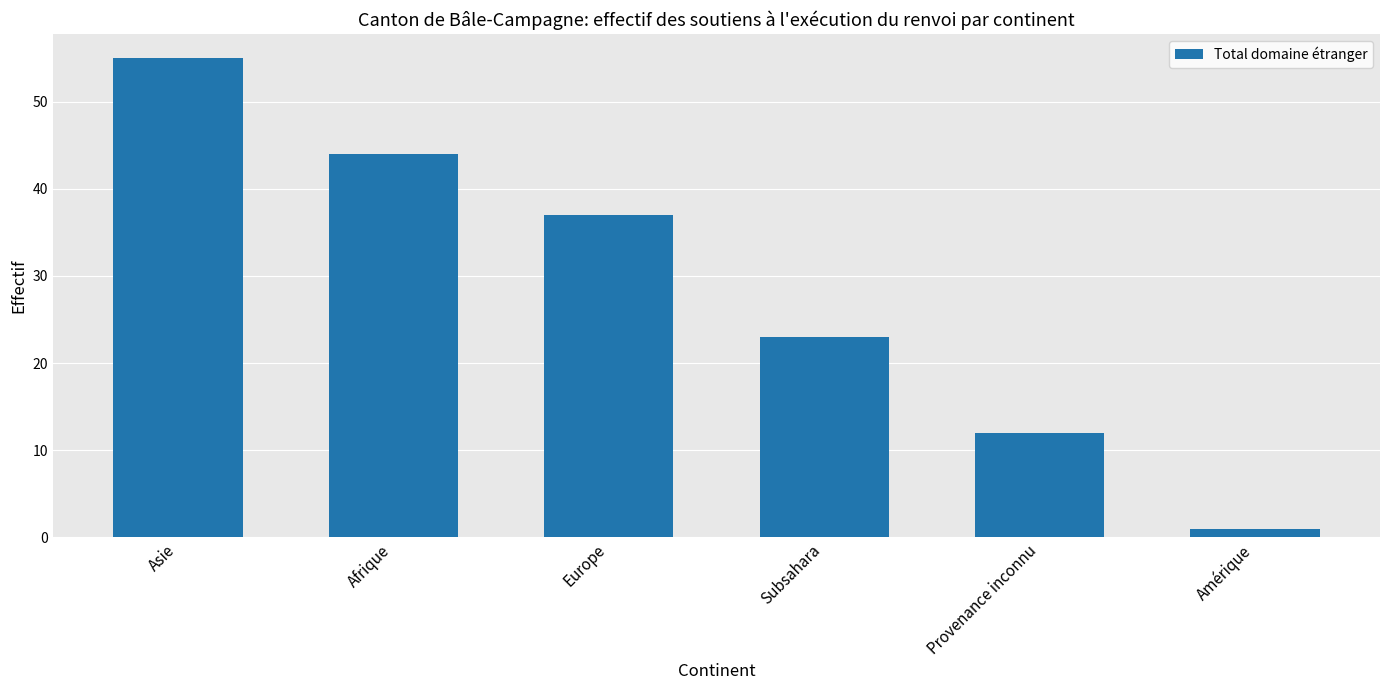

How many data points are less than 37?

3